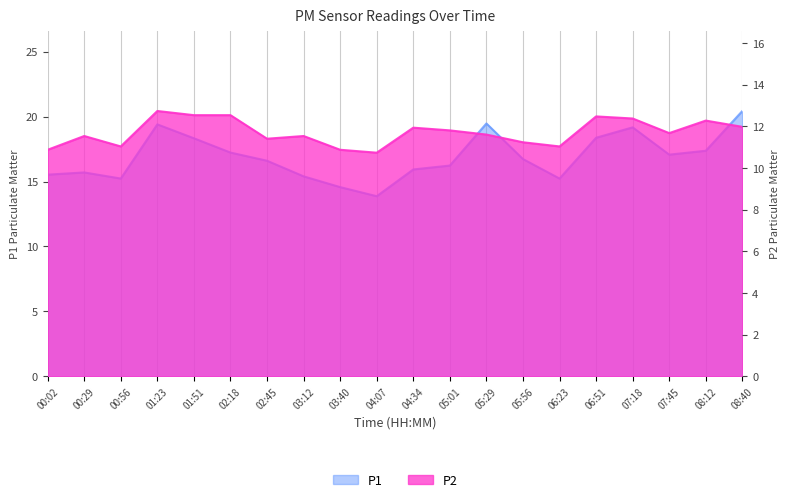

What is the difference between the maximum and minimum values in the P1 series?

6.6